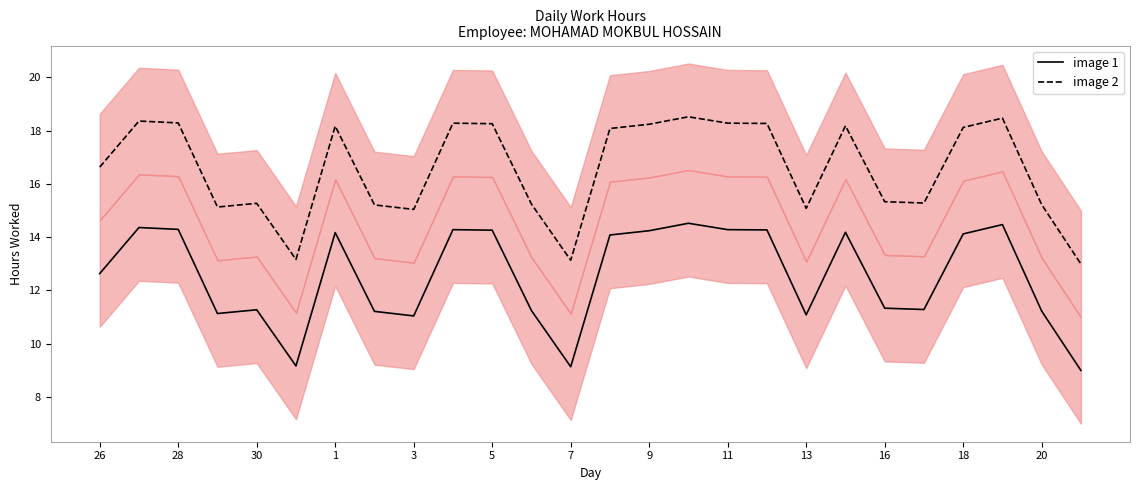

What is the minimum value for image 1?

9.0